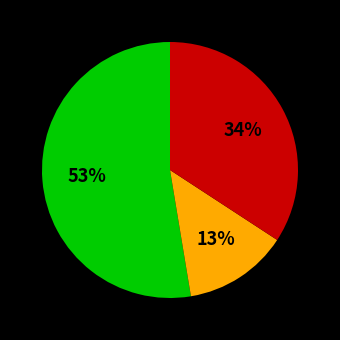

To the nearest percent, what is the average slice percentage?

33%